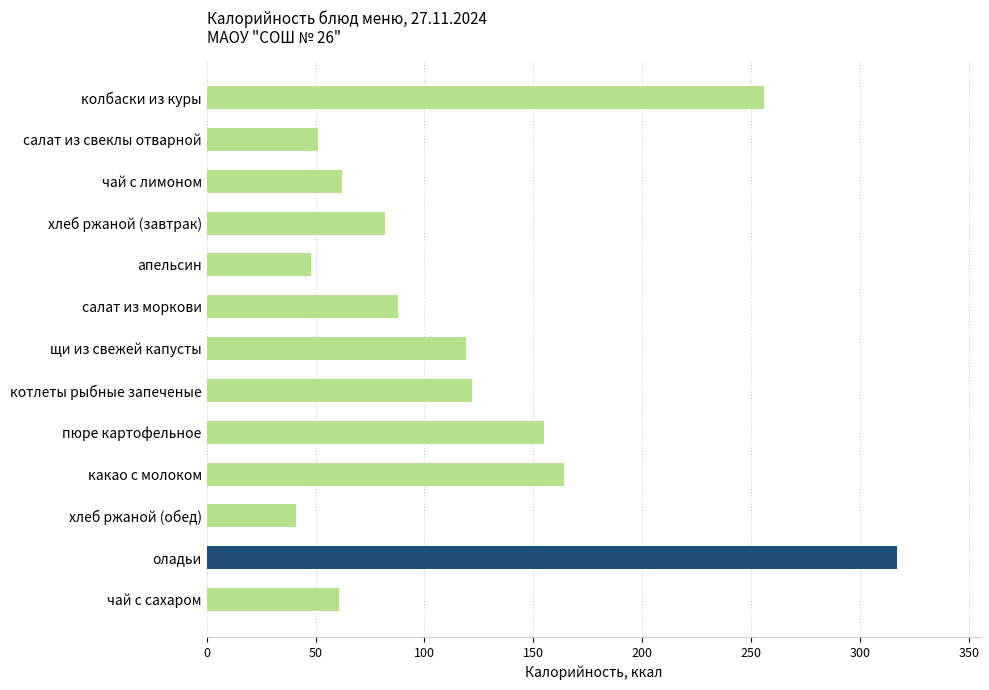

At which category does the chart reach its peak across all series?

оладьи